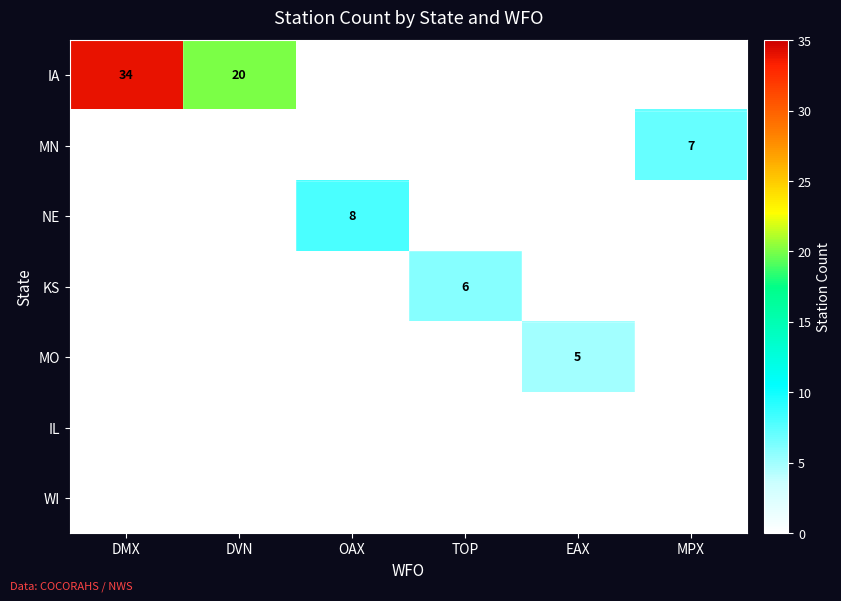

What is the difference between the IA values at DVN and DMX?

14